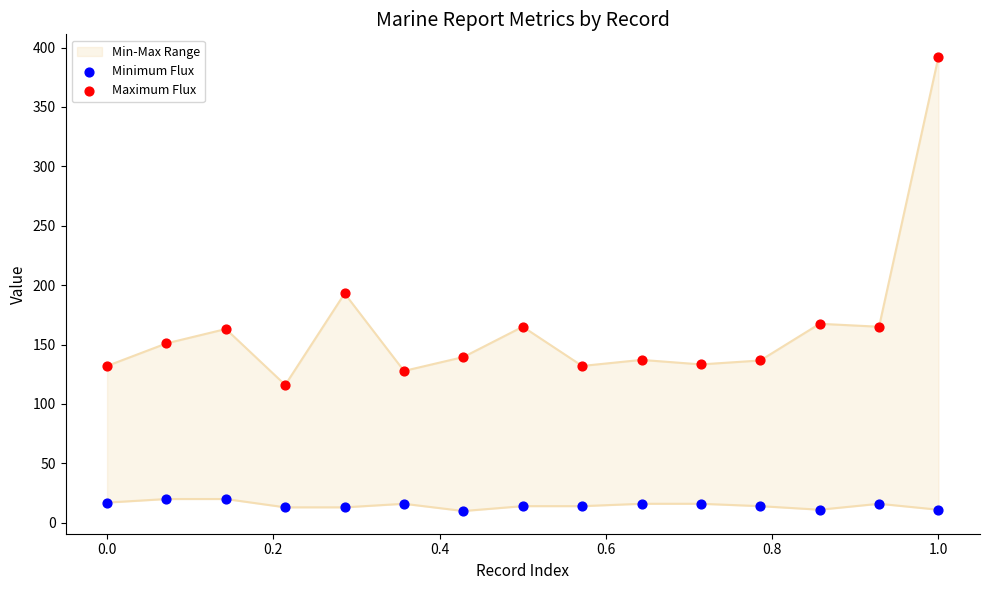

At how many categories does at least one series exceed 224?

1